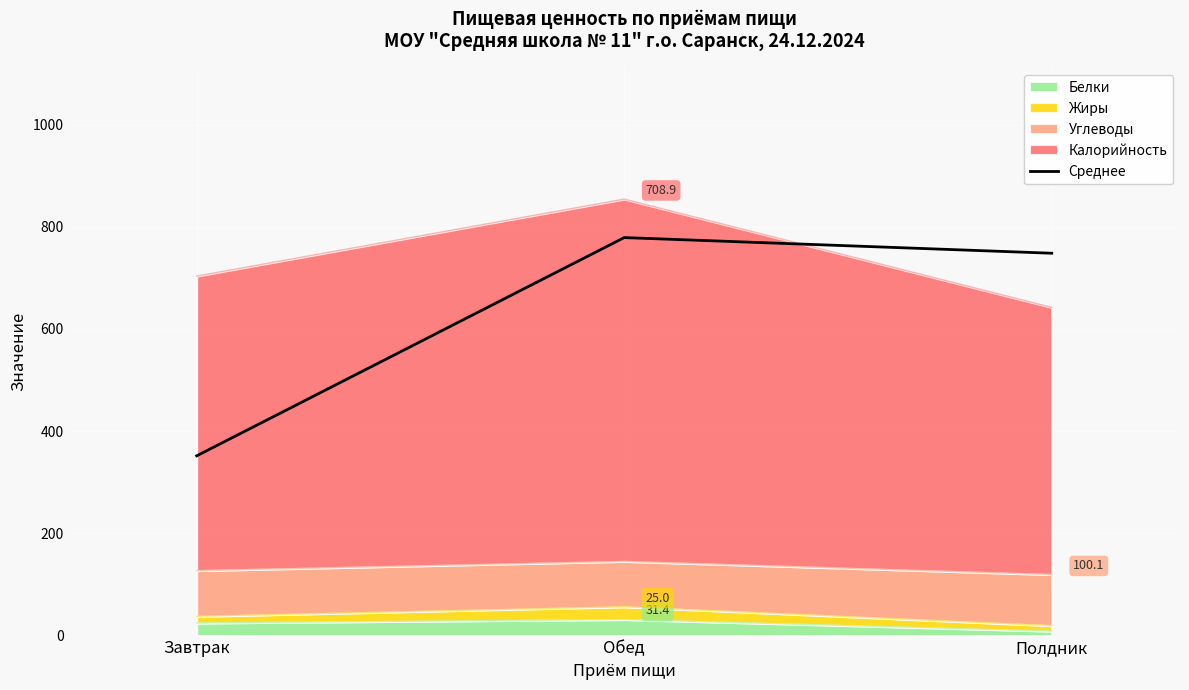

The value at Завтрак is 624.7. True or false?

False